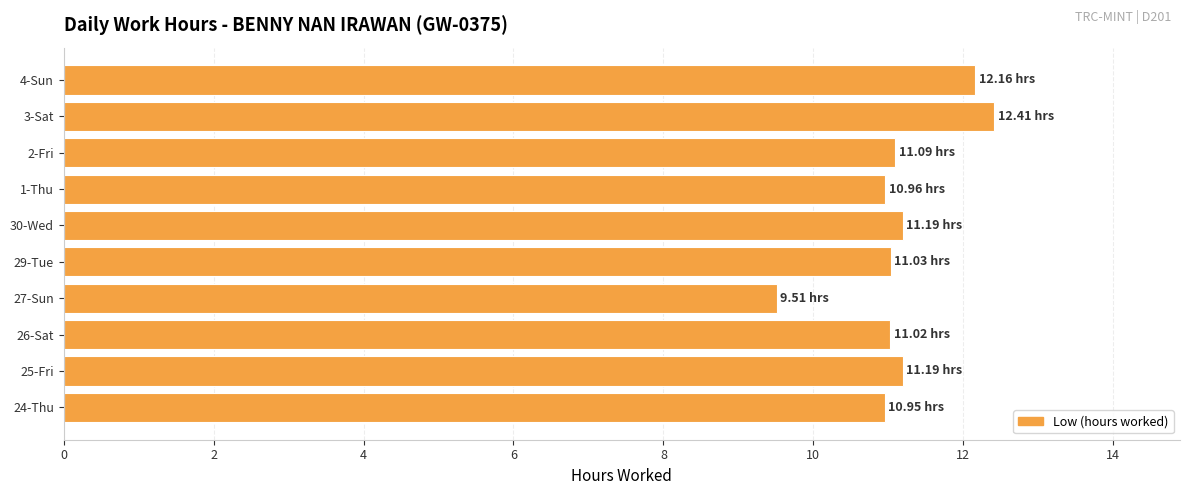

What is the sum of the values at 30-Wed and 4-Sun?

23.4